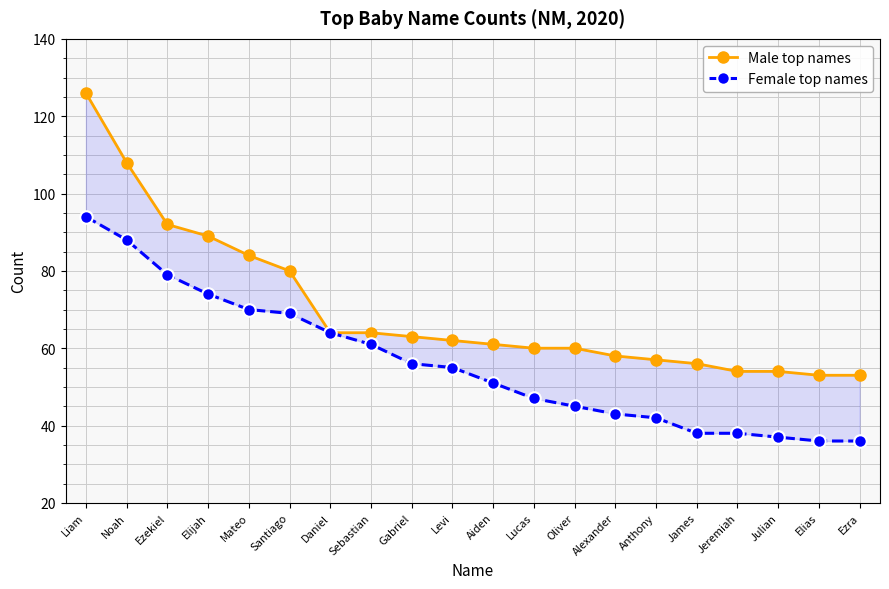

True or false: Male top names and Female top names intersect in this chart.

False